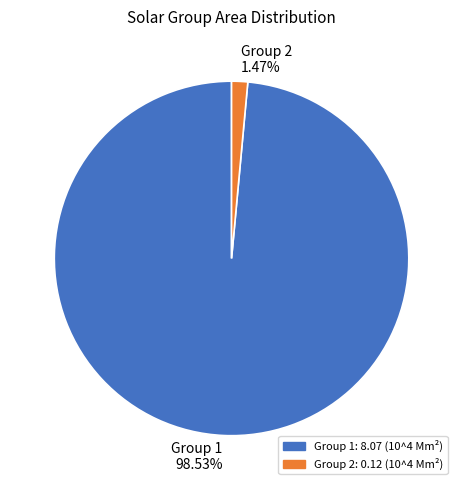

Is there a majority slice in this chart?

Yes